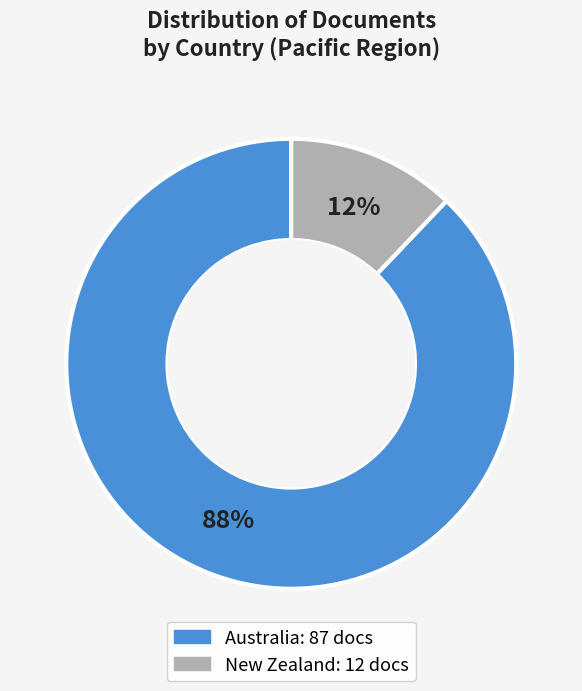

Does New Zealand account for over 50% of the chart?

No